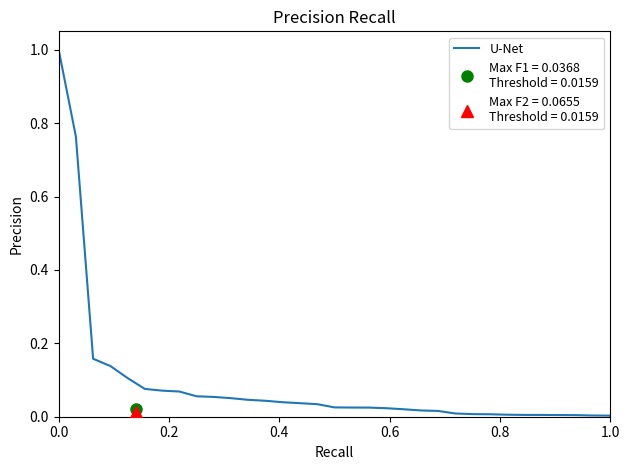

How many positive values are there?

34